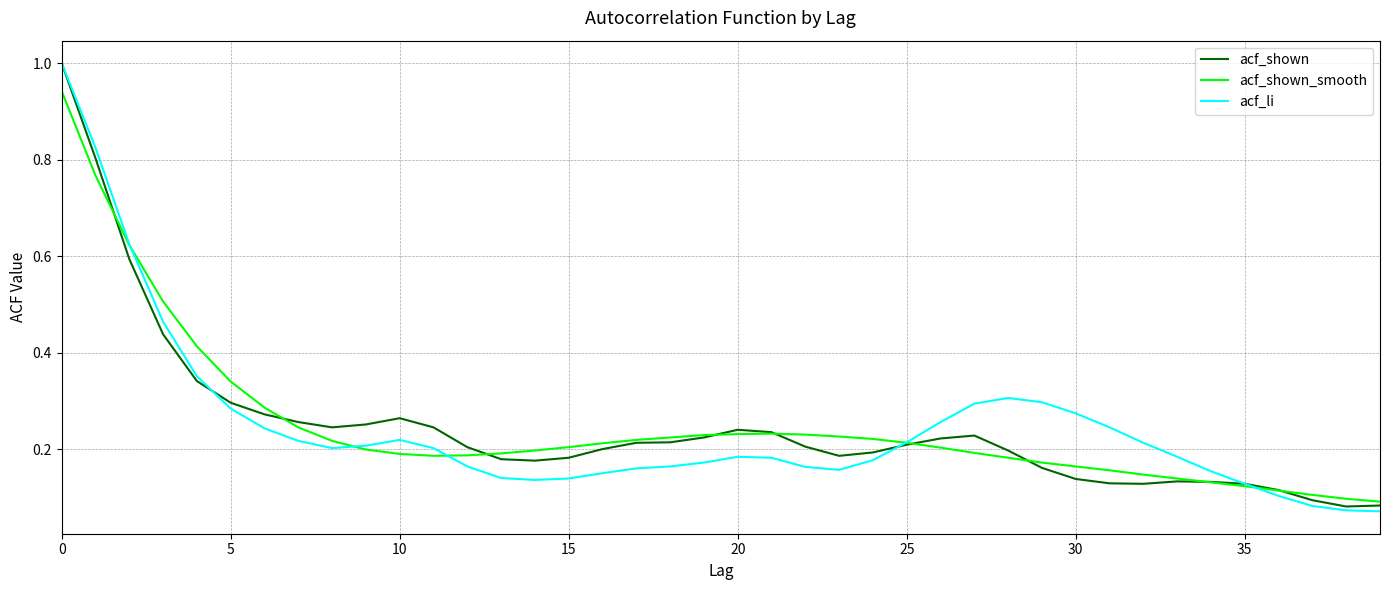

What is the highest value of the acf_li series?

1.0